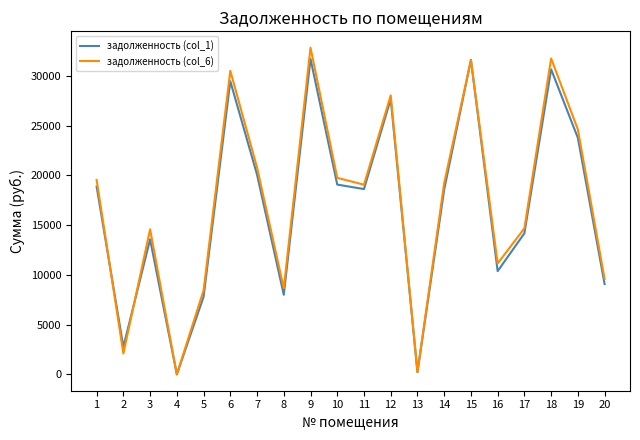

The value of задолженность (col_6) at 14 is 30138.1. True or false?

False